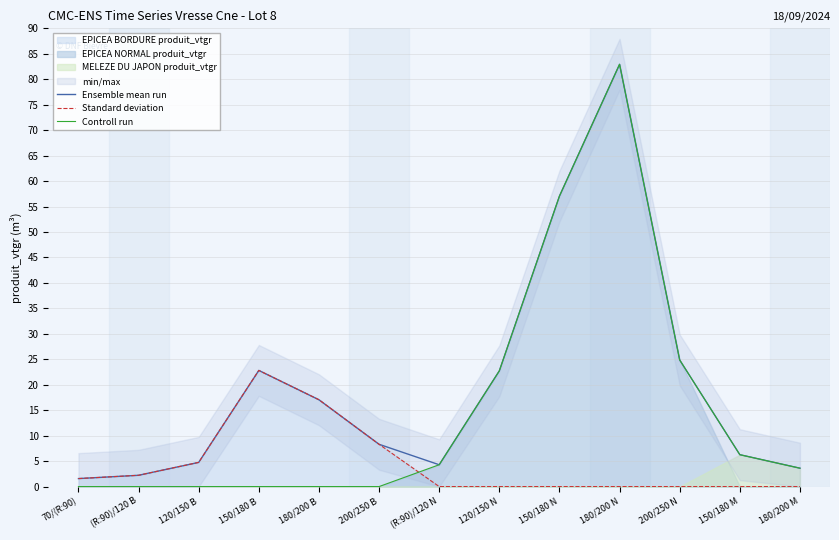

How many positive values does the Standard deviation series have?

6